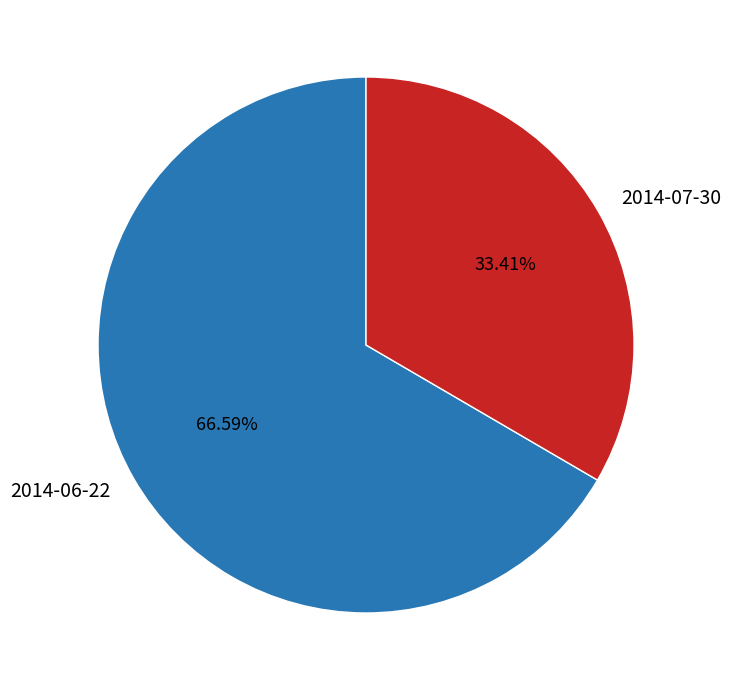

Rank the categories by value from lowest to highest.

2014-07-30, 2014-06-22